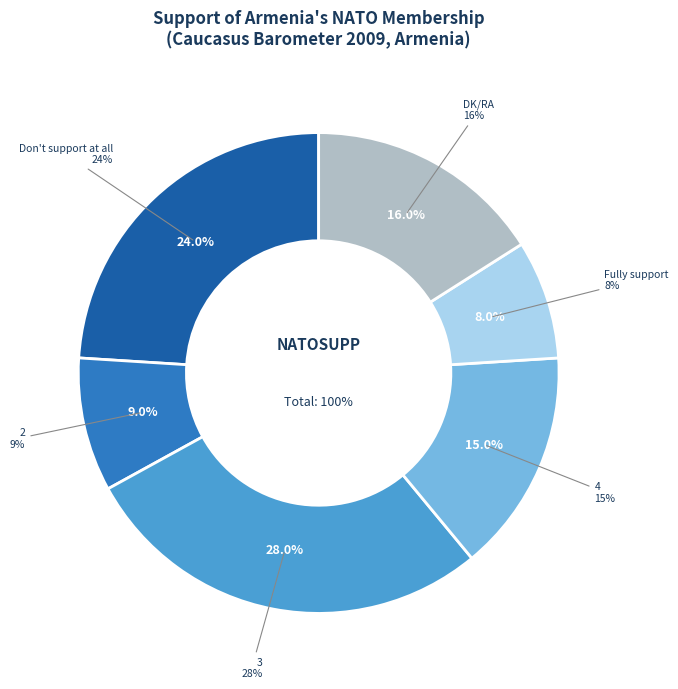

What is the largest slice in the pie chart?

3